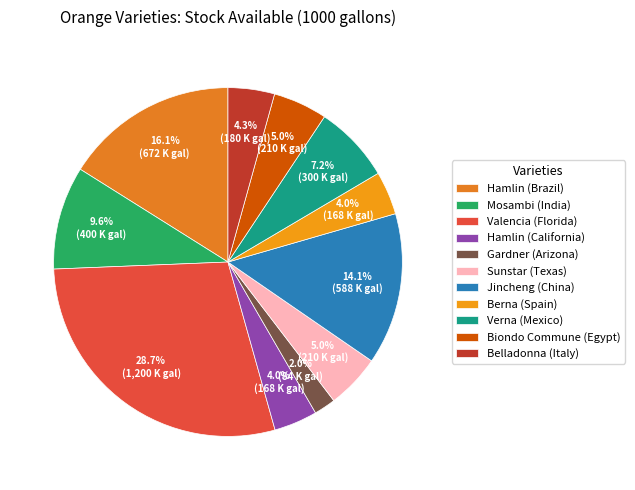

Which category has the biggest portion of the pie?

Valencia (Florida)